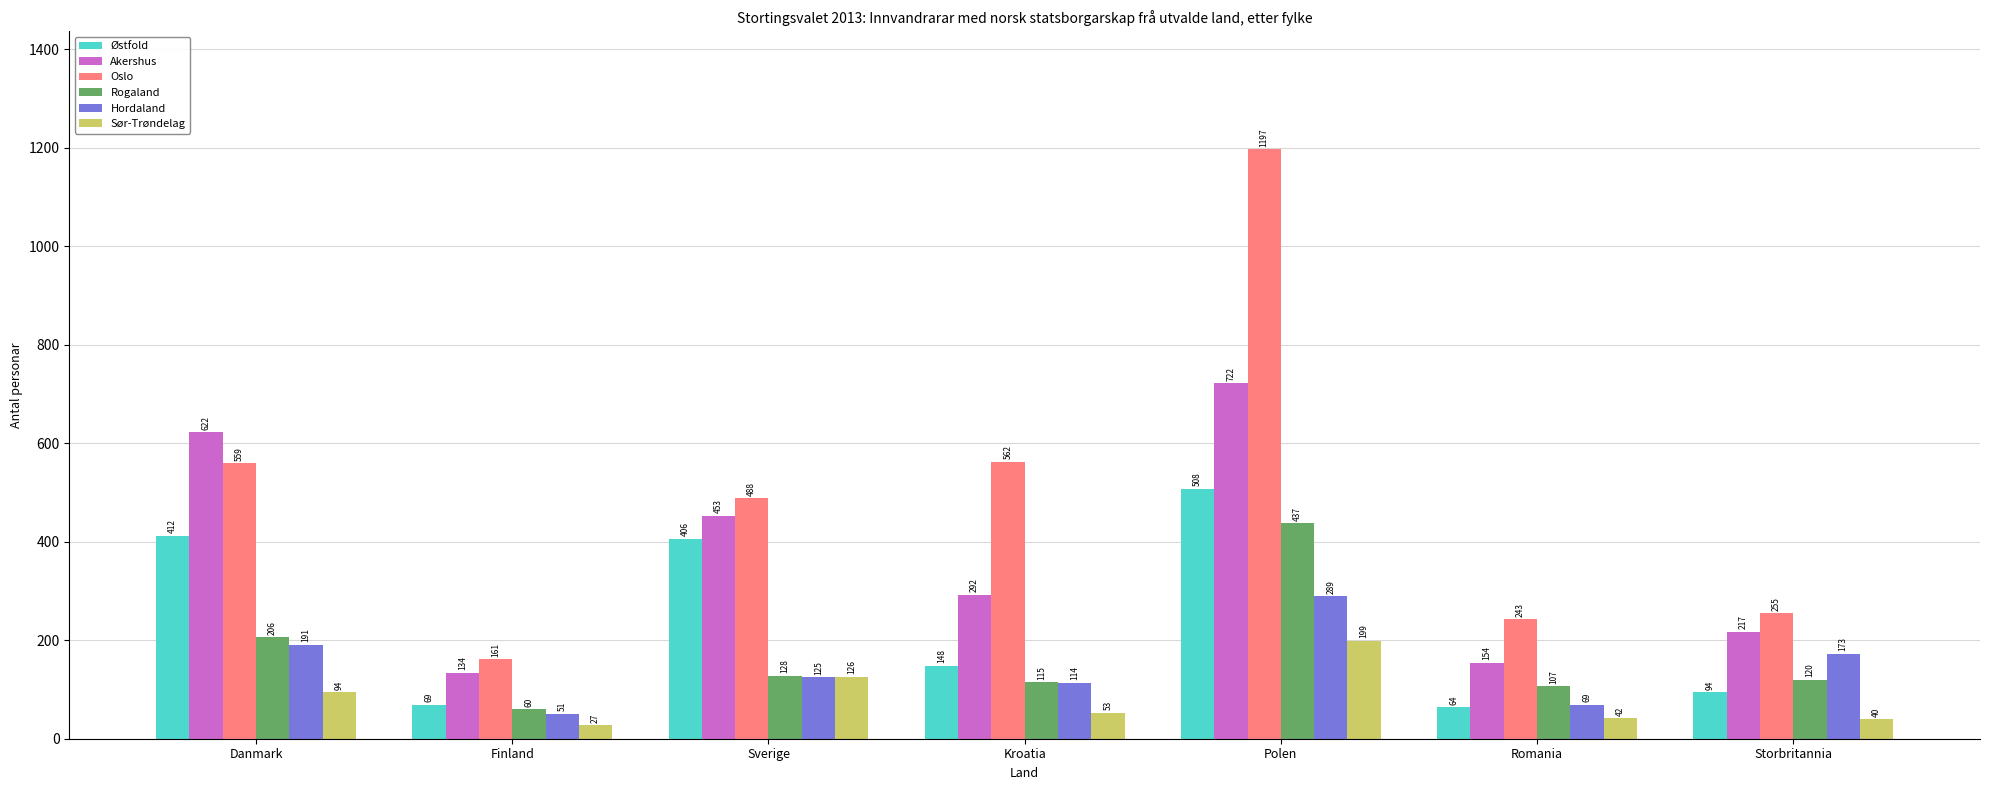

Between Finland and Kroatia, which series saw the biggest shift?

Oslo